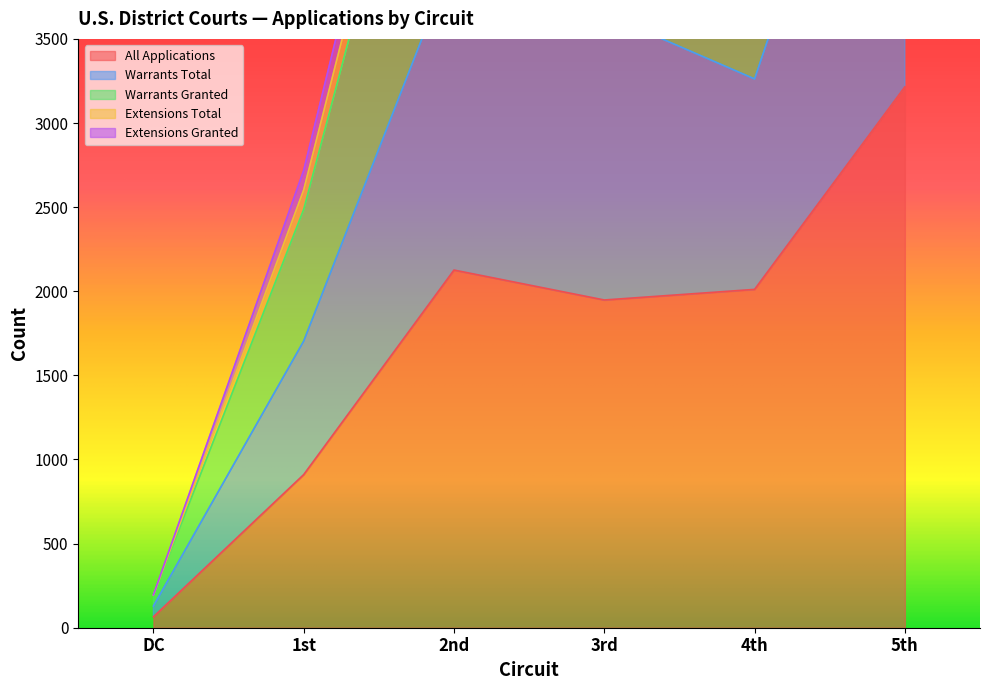

True or false: Warrants Total and All Applications cross at least once.

False